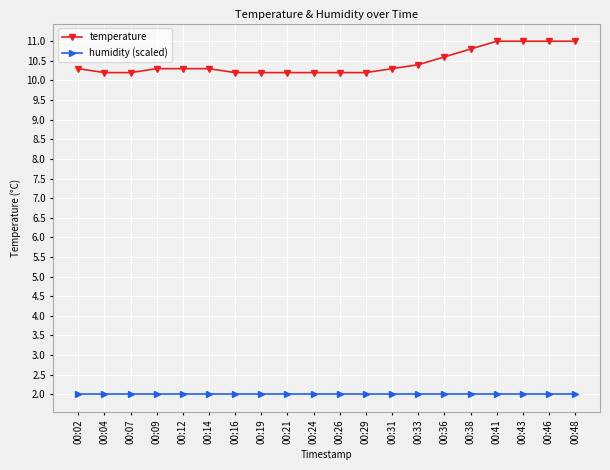

The temperature series shows 10.3 at 00:14. True or false?

True